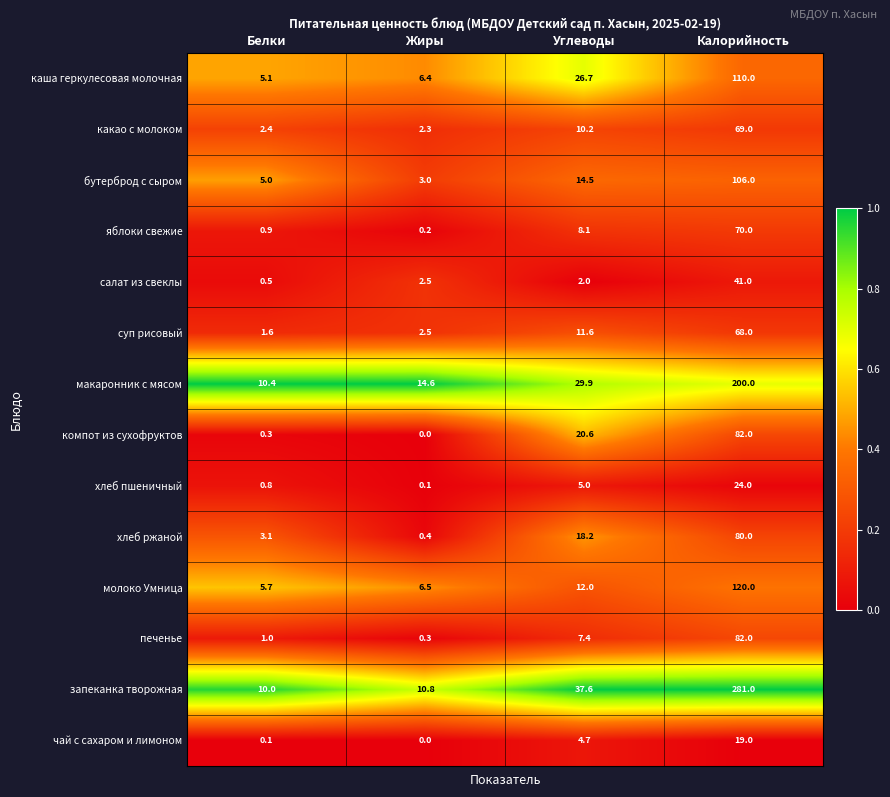

Is the value of хлеб ржаной at Углеводы greater than the value of компот из сухофруктов at Углеводы?

No